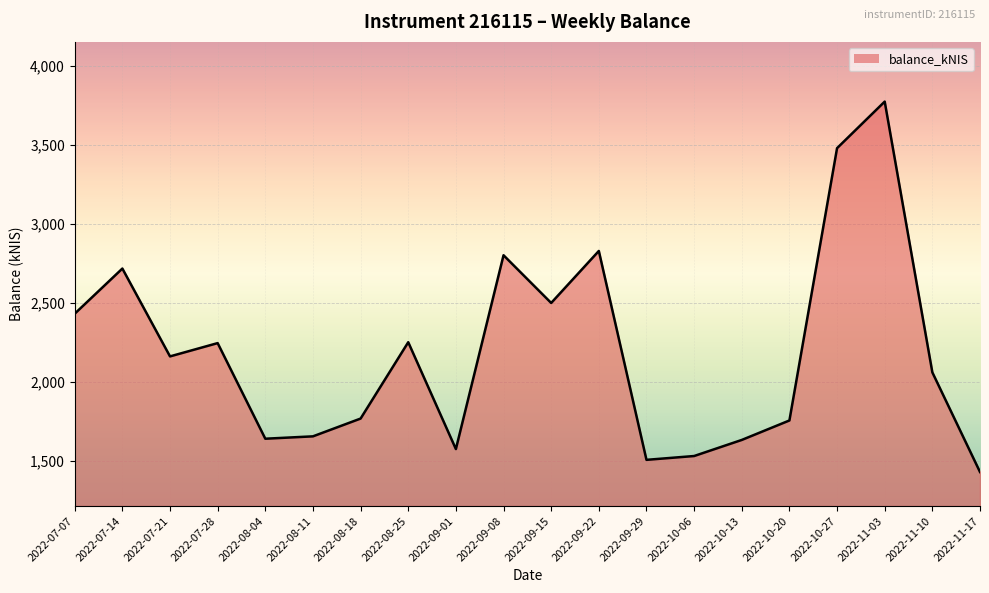

What is the change in value from 2022-07-21 to 2022-10-13?

-527.9